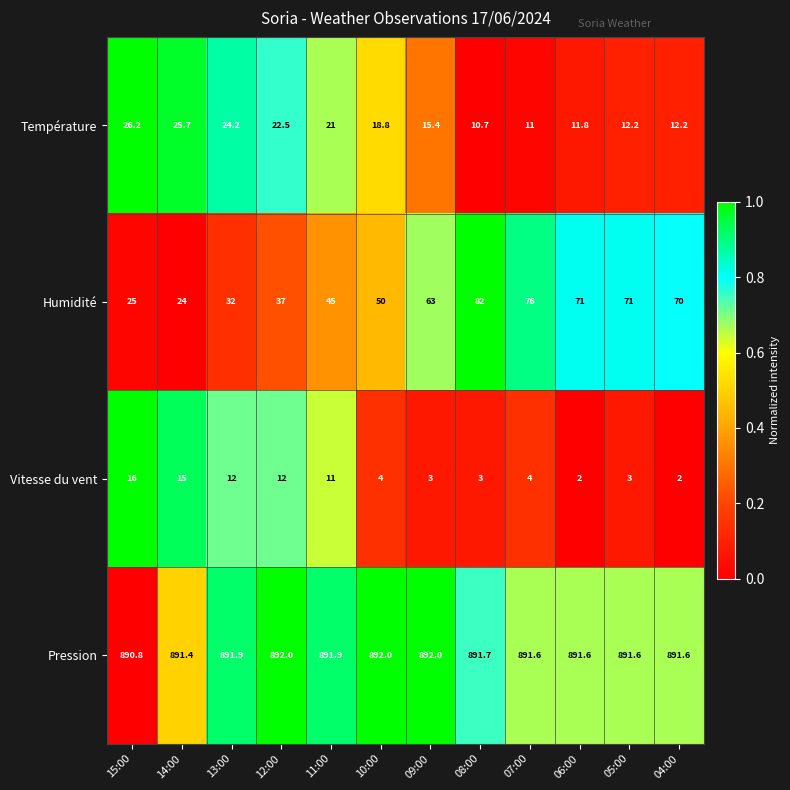

What is the sum of all Humidité values?

646.0